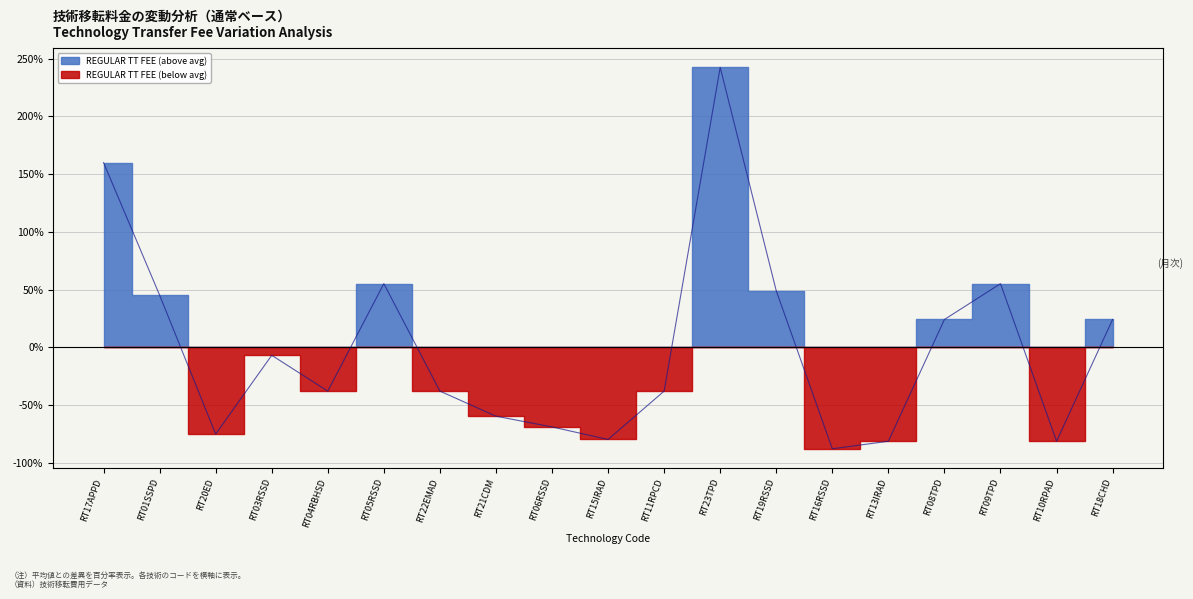

The chart shows a value of 34.1 at RT18CHD. True or false?

False